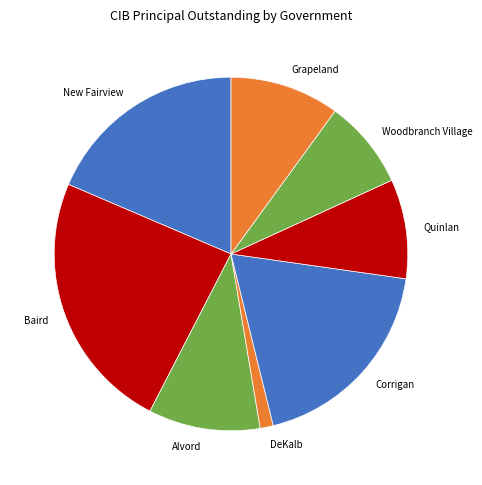

True or false: Alvord accounts for 10% of the total.

True